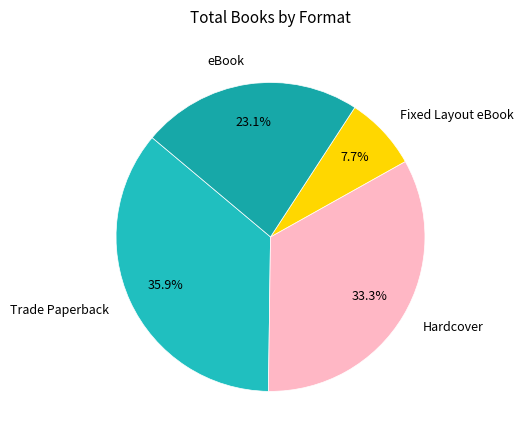

How many segments does this pie chart have?

4